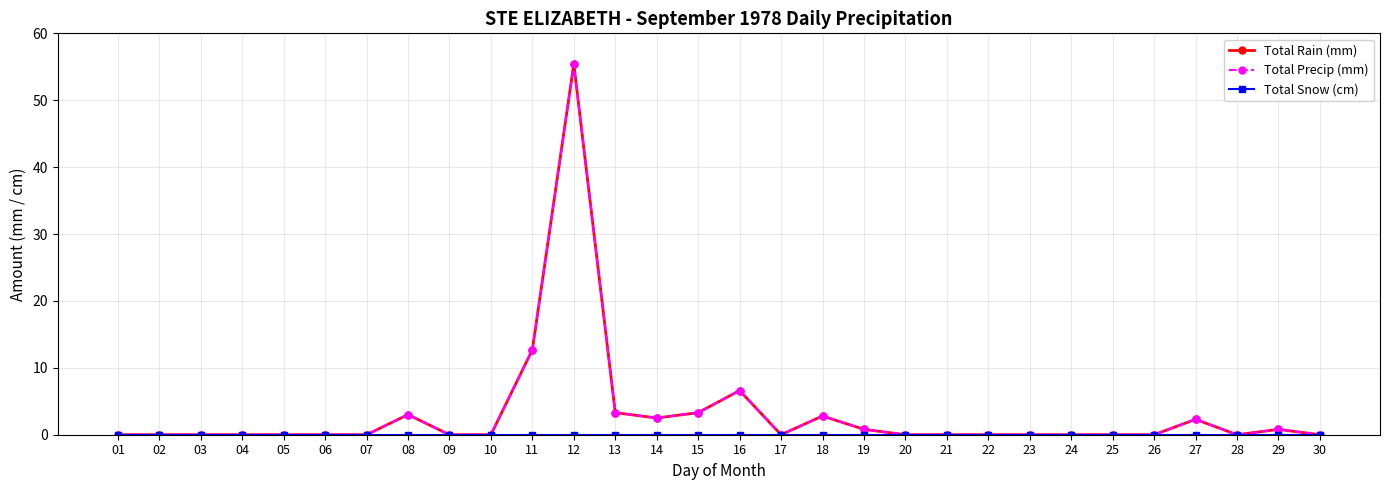

How many positive values does the Total Precip (mm) series have?

11